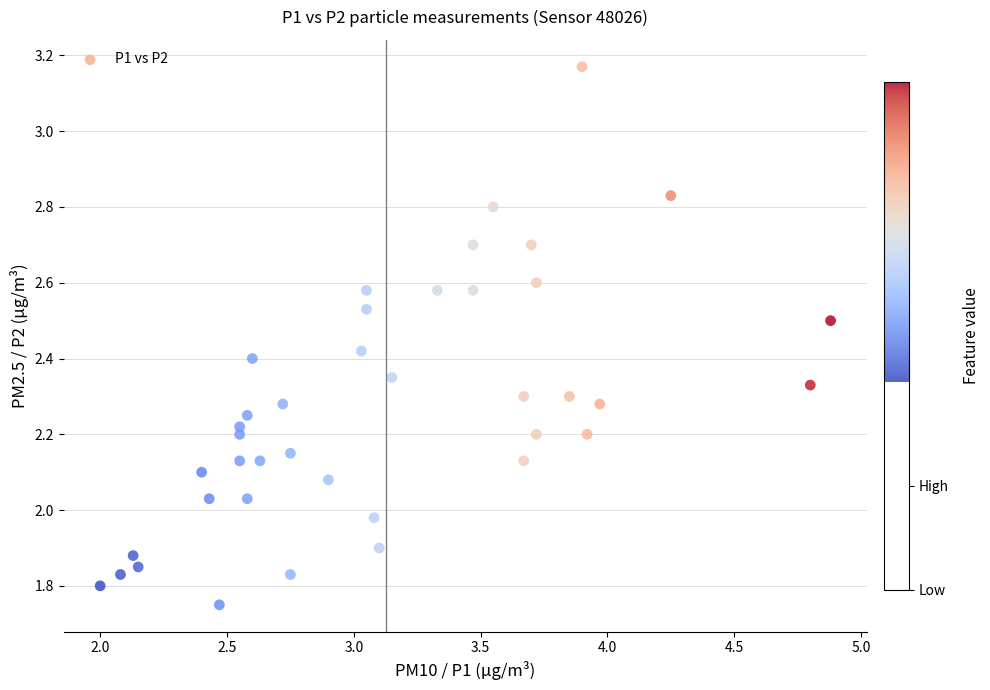

What is the range of Y values (max minus min)?

1.4